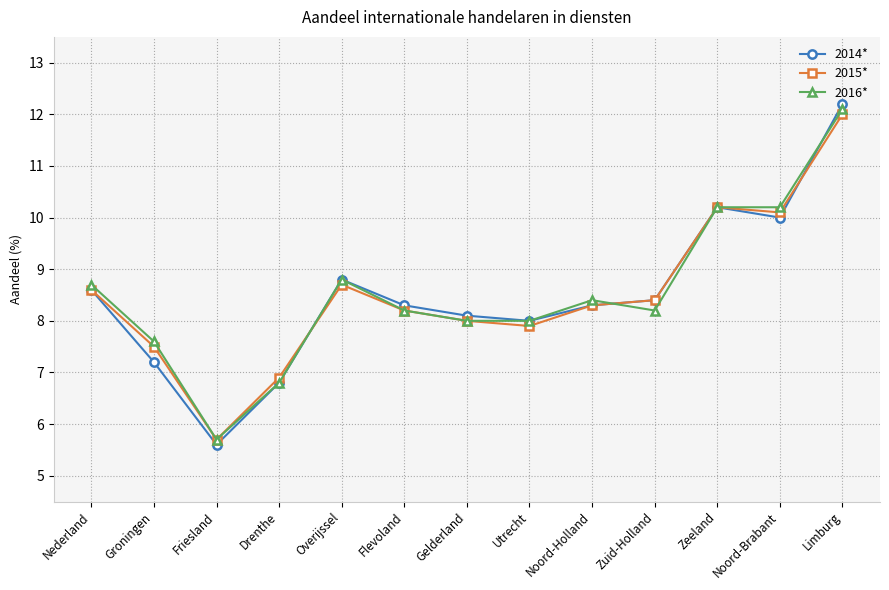

What is the sum of the 2016* values at Drenthe and Limburg?

18.9